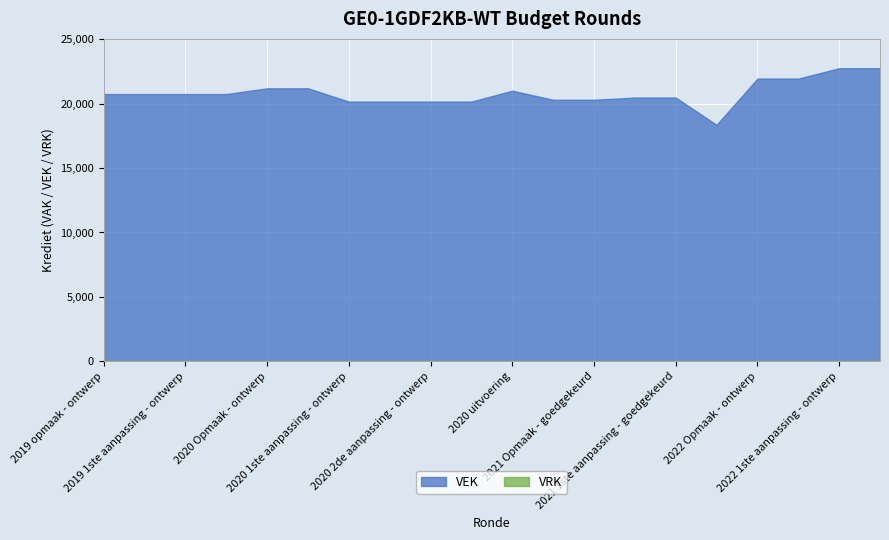

Between 2020 Opmaak - goedgekeurd and 2021 uitvoering, which is larger?

2020 Opmaak - goedgekeurd